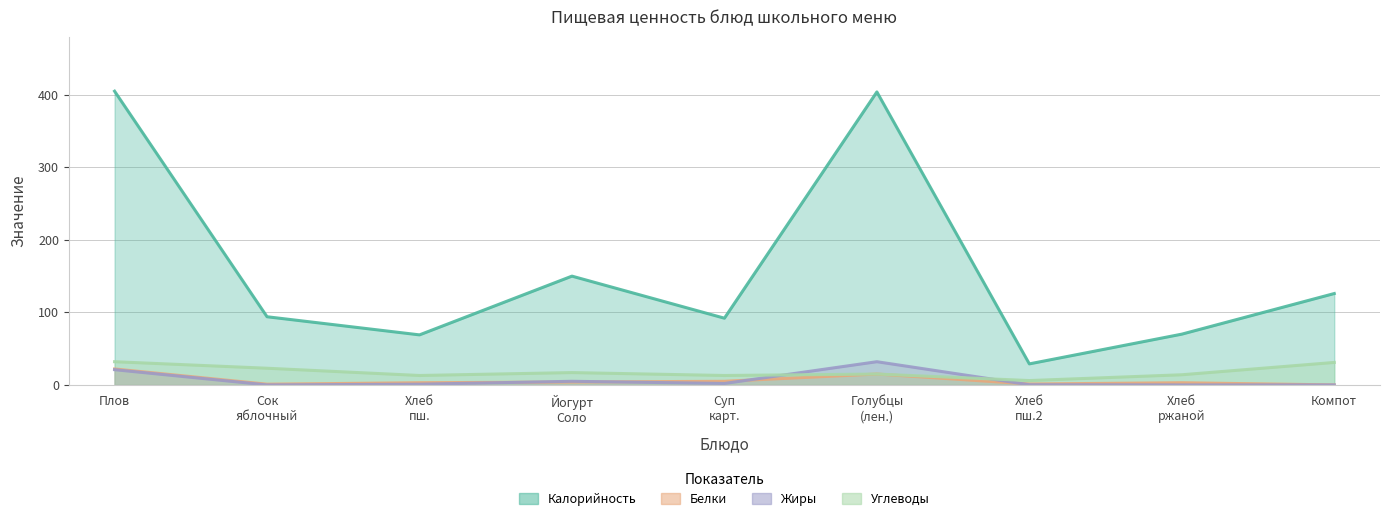

Is it true that Углеводы equals 5.8 at Йогурт Соло?

False